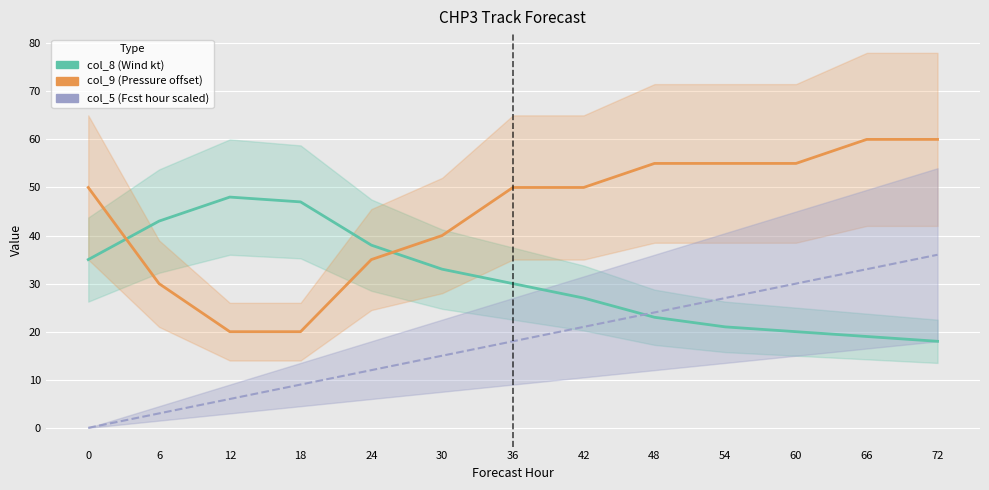

How many intersections are there between col_9 (Pressure offset) and col_8 (Wind kt)?

2